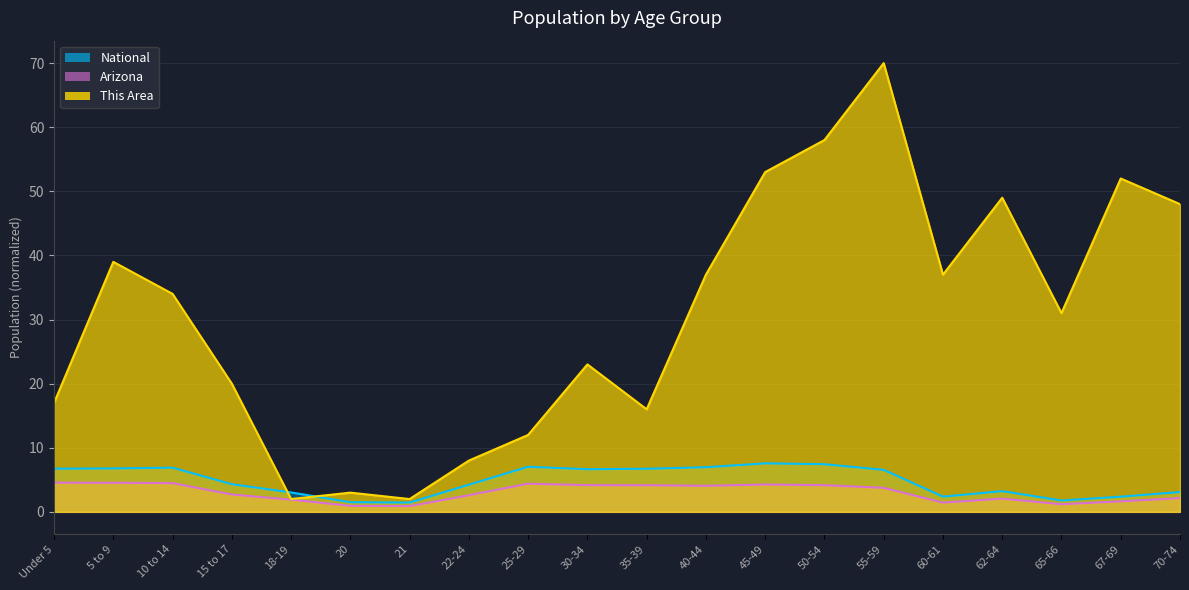

Reading right to left, what are all the values shown in this chart?

This Area: 70-74=48.0	67-69=52.0	65-66=31.0	62-64=49.0	60-61=37.0	55-59=70.0	50-54=58.0	45-49=53.0	40-44=37.0	35-39=16.0	30-34=23.0	25-29=12.0	22-24=8.0	21=2.0	20=3.0	18-19=2.0	15 to 17=20.0	10 to 14=34.0	5 to 9=39.0	Under 5=17.0
Arizona: 70-74=2.2	67-69=1.6	65-66=1.2	62-64=2.1	60-61=1.4	55-59=3.8	50-54=4.2	45-49=4.3	40-44=4.1	35-39=4.2	30-34=4.2	25-29=4.4	22-24=2.6	21=0.9	20=0.9	18-19=1.9	15 to 17=2.7	10 to 14=4.5	5 to 9=4.5	Under 5=4.6
National: 70-74=3.1	67-69=2.4	65-66=1.8	62-64=3.2	60-61=2.4	55-59=6.6	50-54=7.4	45-49=7.6	40-44=7.0	35-39=6.7	30-34=6.7	25-29=7.0	22-24=4.2	21=1.5	20=1.5	18-19=3.0	15 to 17=4.3	10 to 14=6.9	5 to 9=6.8	Under 5=6.7